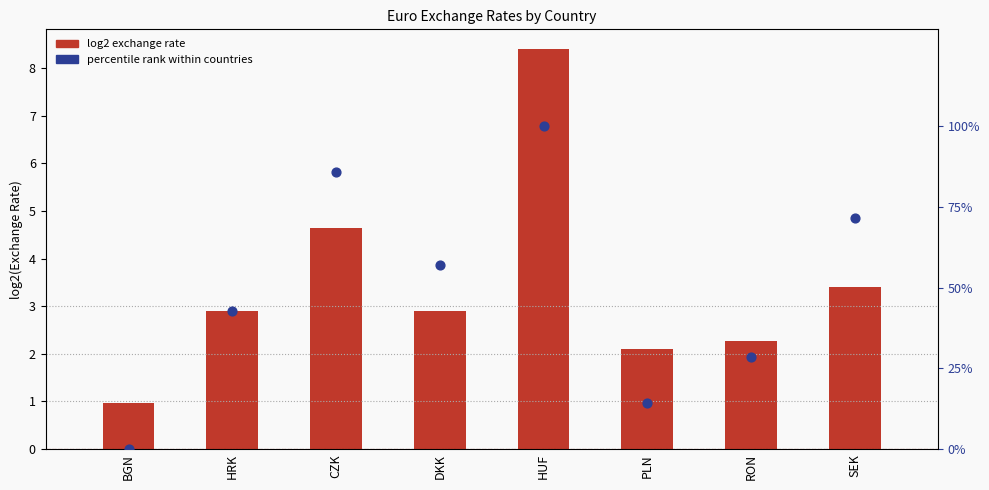

Which series has the widest spread of Y values?

log2 exchange rate